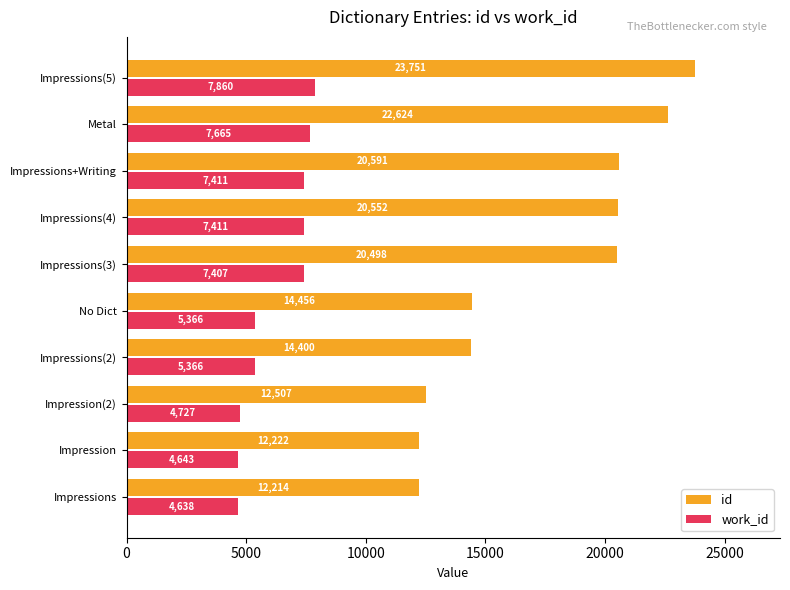

What are all the series names shown in the legend?

id, work_id